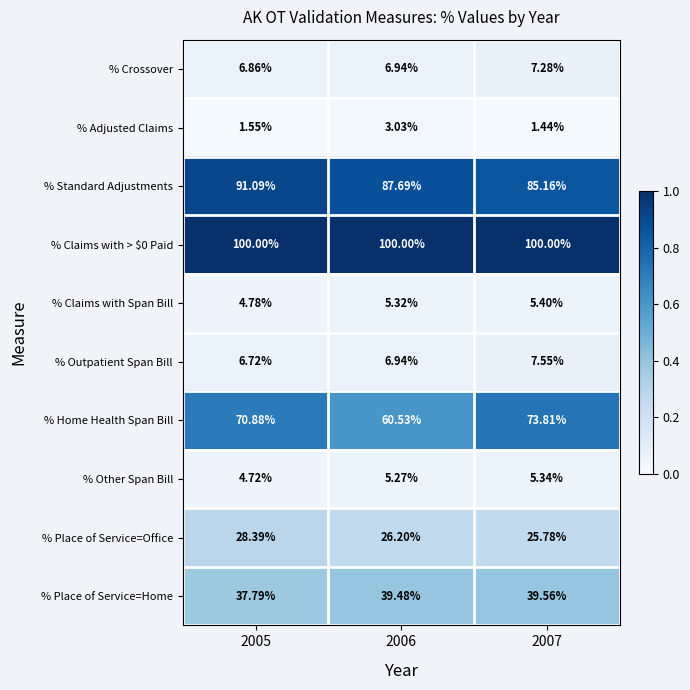

Is the value of % Place of Service=Home at 2006 greater than the value of % Other Span Bill at 2007?

Yes